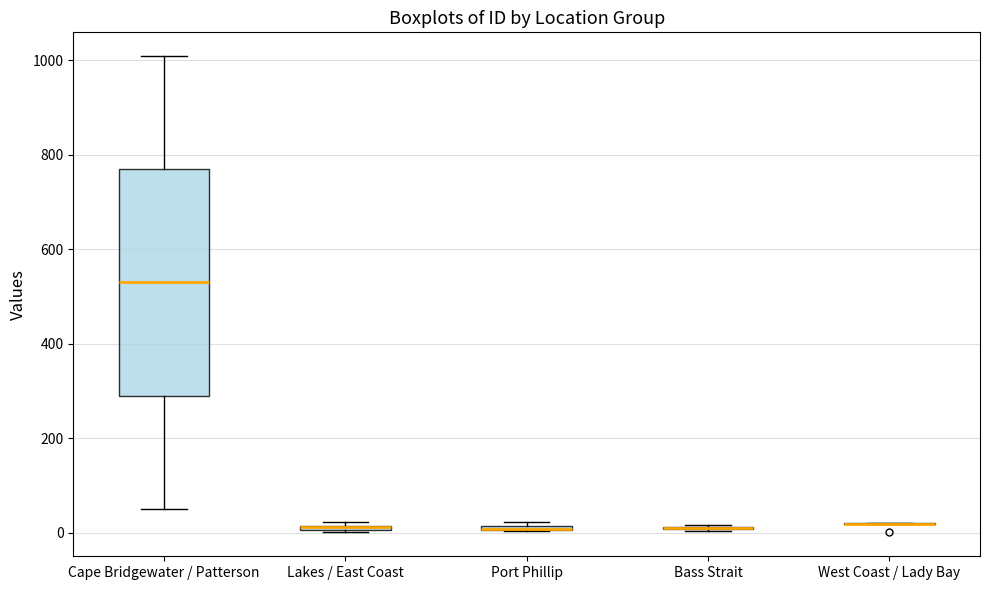

Comparing the boxes themselves (not the whiskers), which one is the tallest?

Cape Bridgewater / Patterson